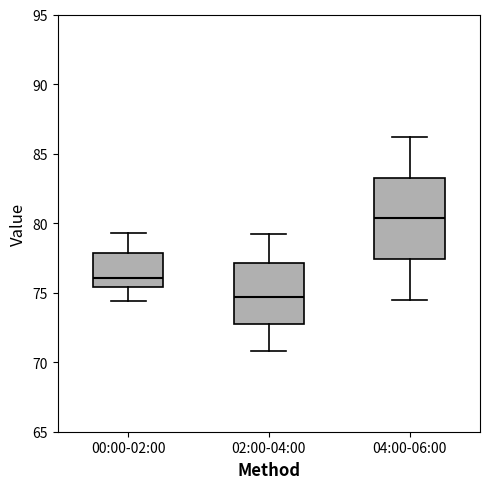

Where is the lower edge of the box for 04:00-06:00 on the y-axis? The values are not printed on the chart, so give them approximately, as read against the axis.

77.5